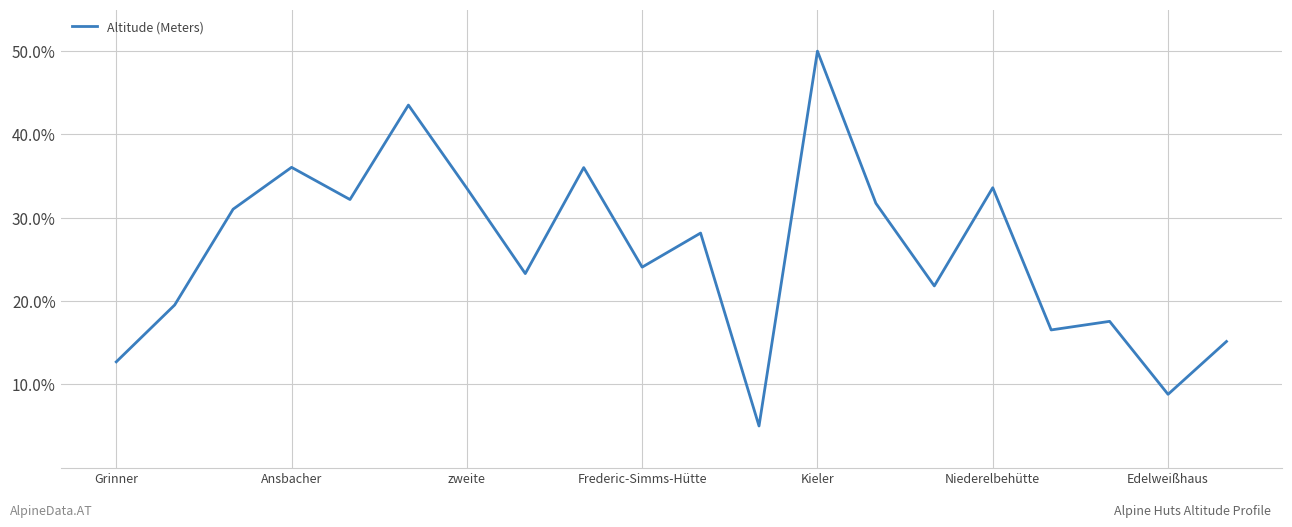

What is the smallest value displayed?

5.0